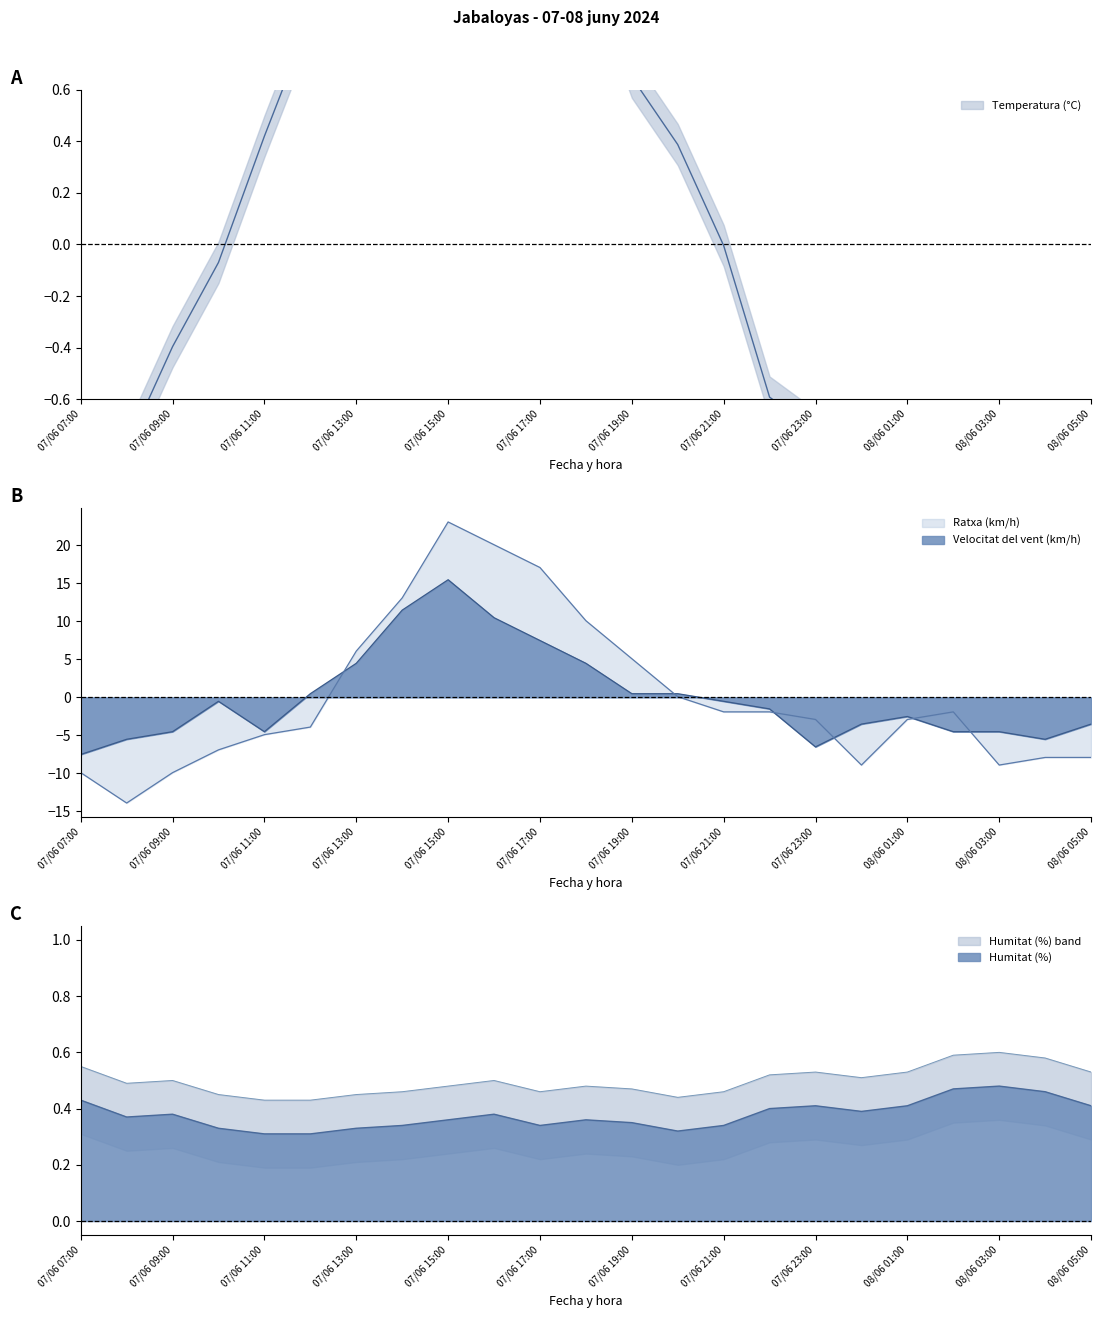

Reading left to right, extract all data points from this chart.

Temperatura (°C): 07/06 07:00=-1.2	07/06 08:00=-0.8	07/06 09:00=-0.4	07/06 10:00=-0.1	07/06 11:00=0.4	07/06 12:00=0.9	07/06 13:00=1.4	07/06 14:00=1.7	07/06 15:00=1.2	07/06 16:00=1.3	07/06 17:00=1.3	07/06 18:00=1.1	07/06 19:00=0.6	07/06 20:00=0.4	07/06 21:00=-0.0	07/06 22:00=-0.6	07/06 23:00=-0.7	08/06 00:00=-0.8	08/06 01:00=-0.8	08/06 02:00=-1.2	08/06 03:00=-1.4	08/06 04:00=-1.3	08/06 05:00=-1.0
Velocitat del vent (km/h): 07/06 07:00=-7.5	07/06 08:00=-5.5	07/06 09:00=-4.5	07/06 10:00=-0.5	07/06 11:00=-4.5	07/06 12:00=0.5	07/06 13:00=4.5	07/06 14:00=11.5	07/06 15:00=15.5	07/06 16:00=10.5	07/06 17:00=7.5	07/06 18:00=4.5	07/06 19:00=0.5	07/06 20:00=0.5	07/06 21:00=-0.5	07/06 22:00=-1.5	07/06 23:00=-6.5	08/06 00:00=-3.5	08/06 01:00=-2.5	08/06 02:00=-4.5	08/06 03:00=-4.5	08/06 04:00=-5.5	08/06 05:00=-3.5
Ratxa (km/h): 07/06 07:00=-9.9	07/06 08:00=-13.9	07/06 09:00=-9.9	07/06 10:00=-6.9	07/06 11:00=-4.9	07/06 12:00=-3.9	07/06 13:00=6.1	07/06 14:00=13.1	07/06 15:00=23.1	07/06 16:00=20.1	07/06 17:00=17.1	07/06 18:00=10.1	07/06 19:00=5.1	07/06 20:00=0.1	07/06 21:00=-1.9	07/06 22:00=-1.9	07/06 23:00=-2.9	08/06 00:00=-8.9	08/06 01:00=-2.9	08/06 02:00=-1.9	08/06 03:00=-8.9	08/06 04:00=-7.9	08/06 05:00=-7.9
Humitat (%): 07/06 07:00=0.4	07/06 08:00=0.4	07/06 09:00=0.4	07/06 10:00=0.3	07/06 11:00=0.3	07/06 12:00=0.3	07/06 13:00=0.3	07/06 14:00=0.3	07/06 15:00=0.4	07/06 16:00=0.4	07/06 17:00=0.3	07/06 18:00=0.4	07/06 19:00=0.3	07/06 20:00=0.3	07/06 21:00=0.3	07/06 22:00=0.4	07/06 23:00=0.4	08/06 00:00=0.4	08/06 01:00=0.4	08/06 02:00=0.5	08/06 03:00=0.5	08/06 04:00=0.5	08/06 05:00=0.4